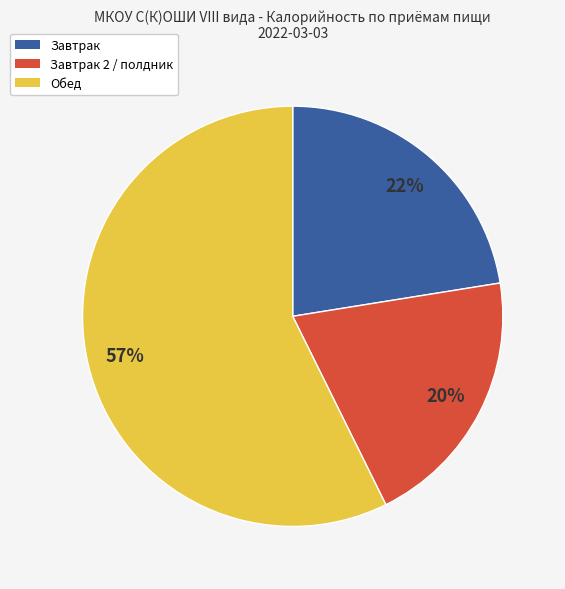

Is there a majority slice in this chart?

Yes